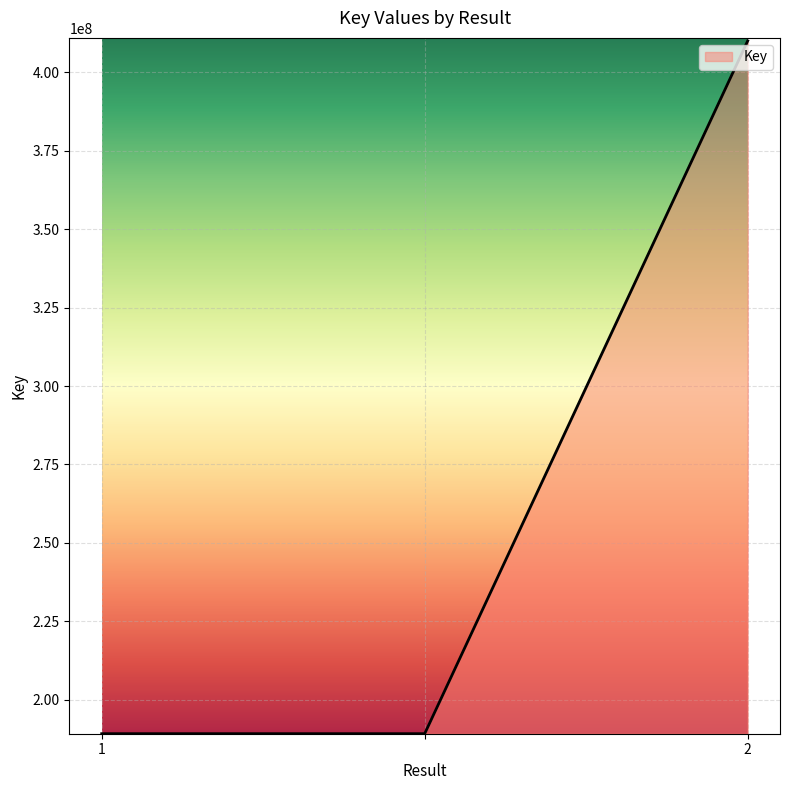

Count the values in the range 189180918 to 410049506.

3